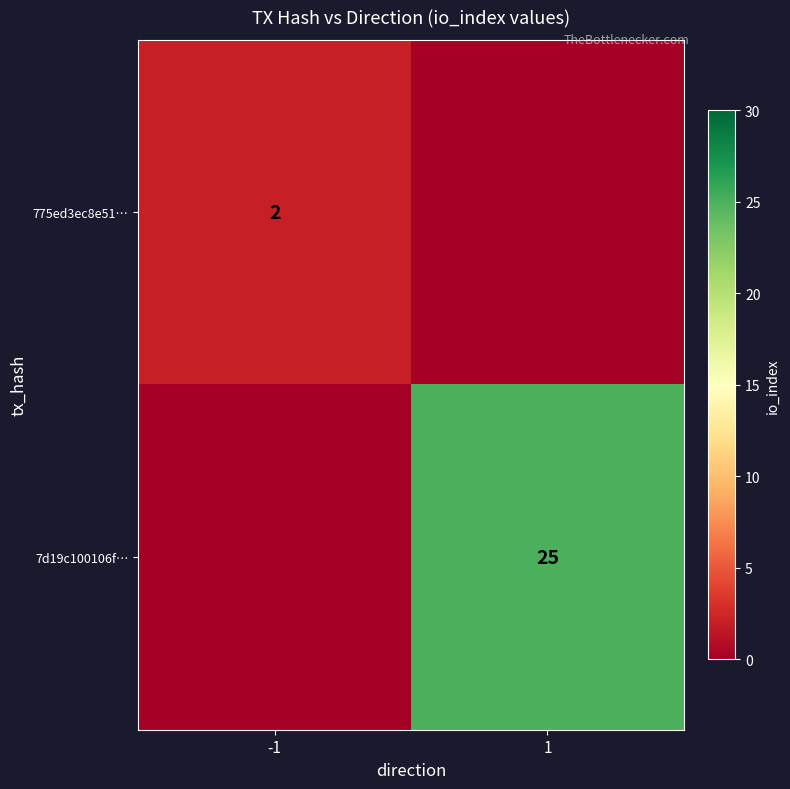

Which category has the highest value across all series?

1